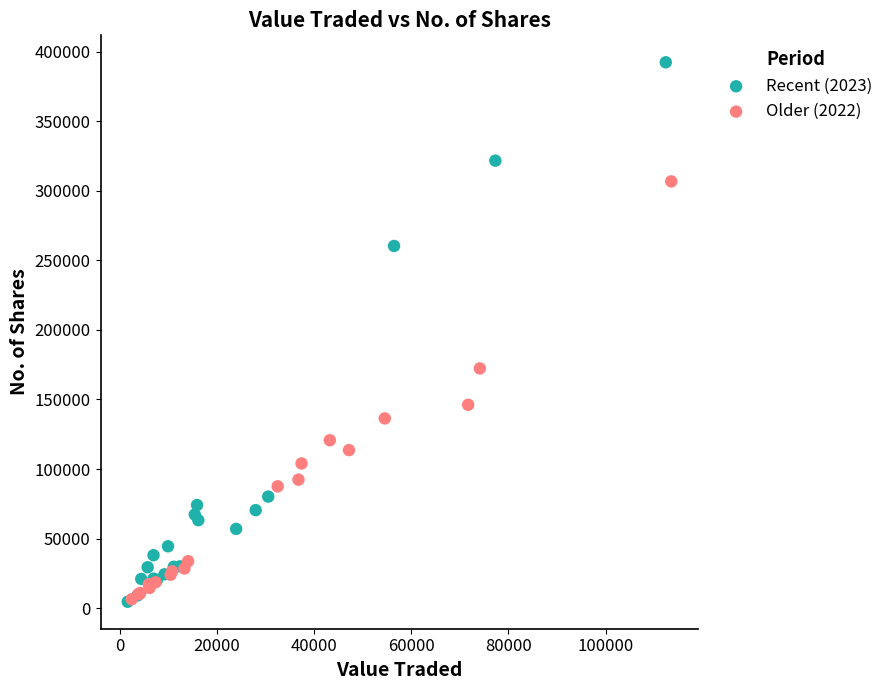

Which series has the widest spread of Y values?

Recent (2023)